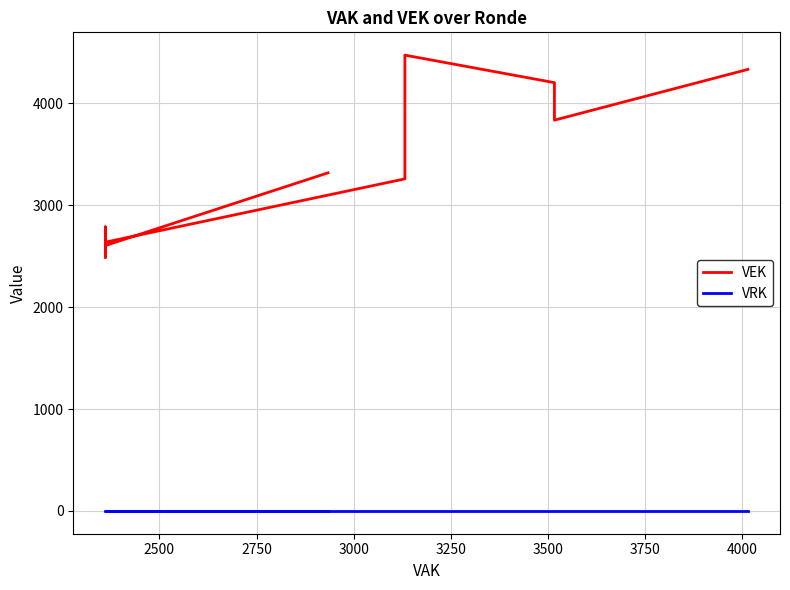

True or false: VEK has a value of 1398 at 4000.

False